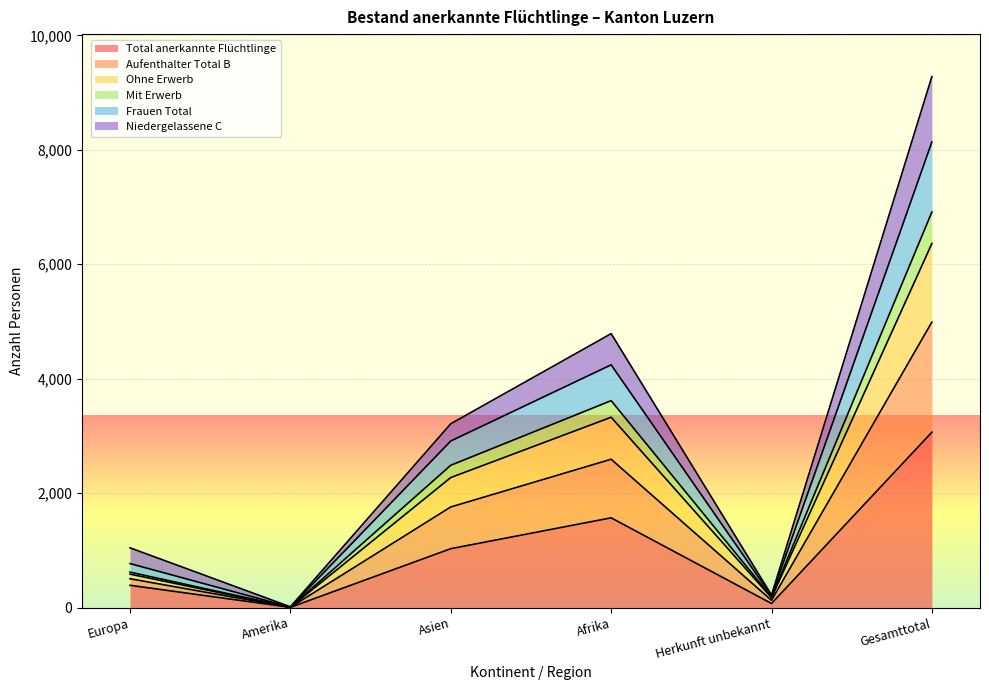

Does the chart display data point markers on the line(s)?

No